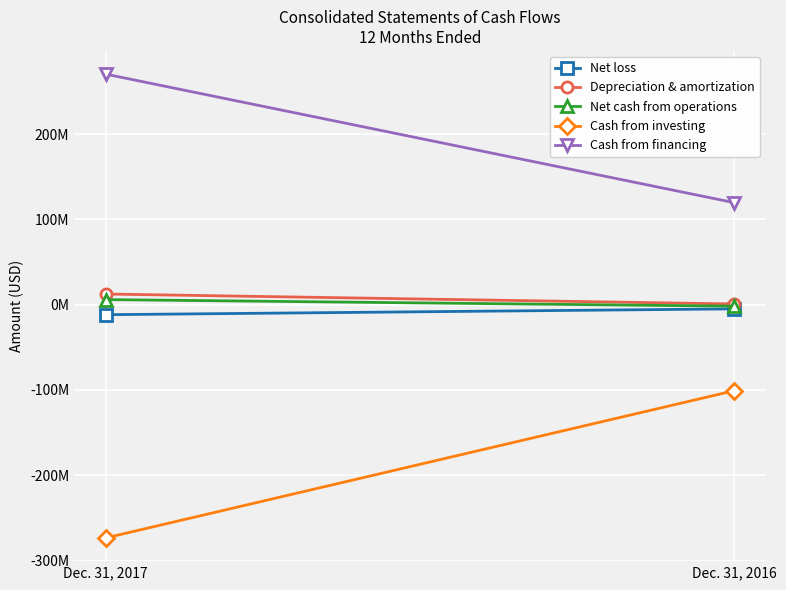

The value of Cash from financing at Dec. 31, 2016 is 200055140. True or false?

False